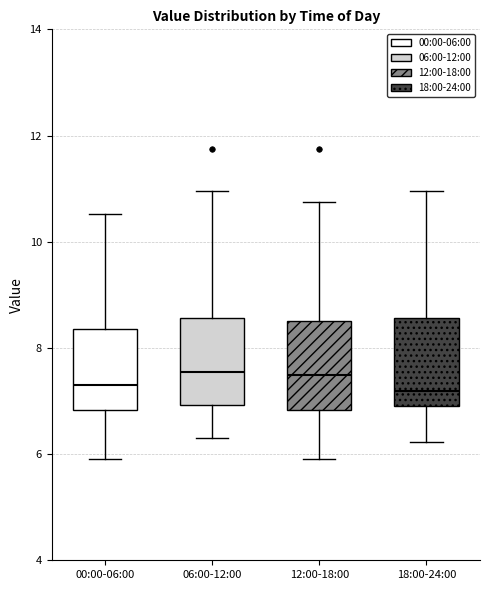

Where does the median line of the box for 12:00-18:00 sit on the y-axis? The values are not printed on the chart, so give them approximately, as read against the axis.

7.4